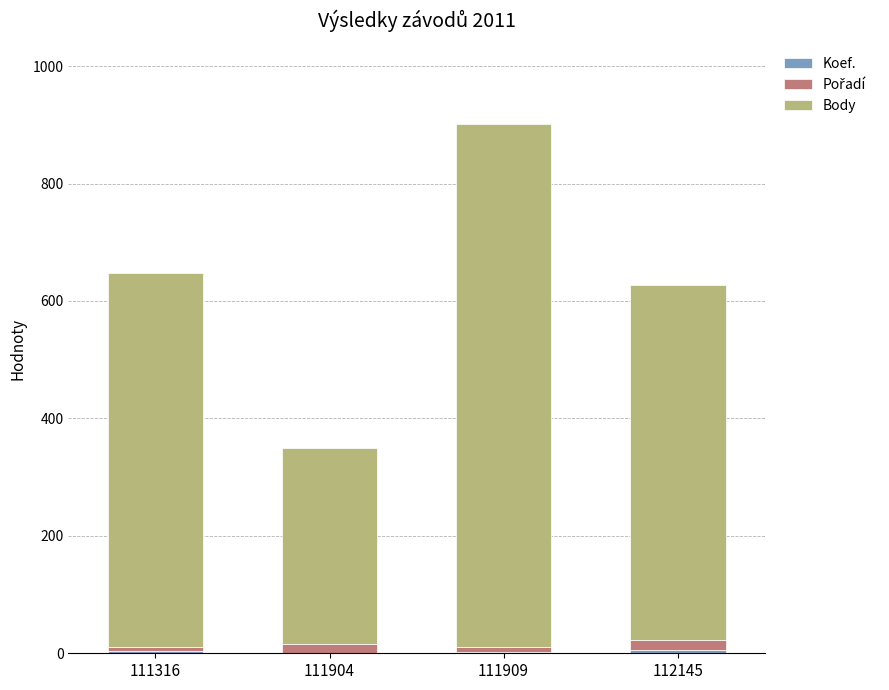

Are the bars grouped side by side (vs. stacked)?

No